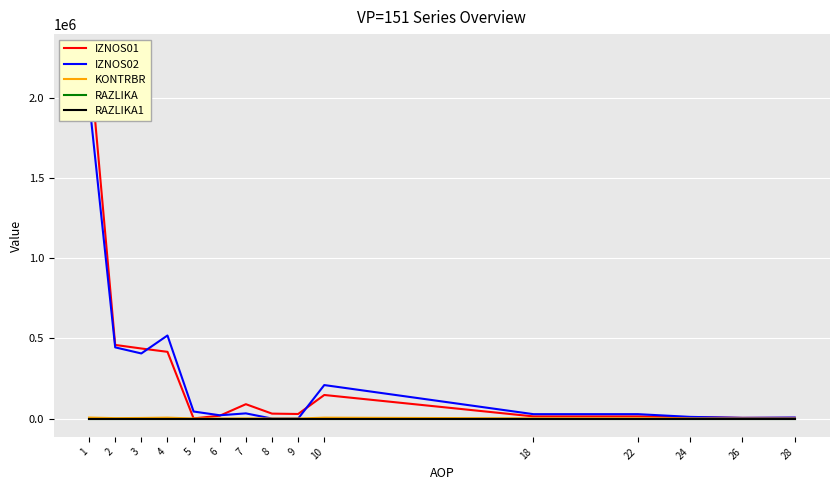

Is the value of IZNOS01 at 9 greater than the value of RAZLIKA at 28?

Yes